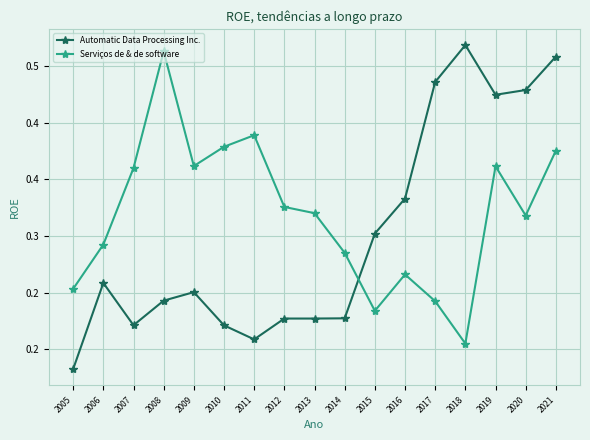

Reading left to right, what are all the values shown in this chart?

Automatic Data Processing Inc.: 2005=0.2	2006=0.3	2007=0.2	2008=0.2	2009=0.3	2010=0.2	2011=0.2	2012=0.2	2013=0.2	2014=0.2	2015=0.3	2016=0.3	2017=0.4	2018=0.5	2019=0.4	2020=0.4	2021=0.5
Serviços de & de software: 2005=0.3	2006=0.3	2007=0.4	2008=0.5	2009=0.4	2010=0.4	2011=0.4	2012=0.3	2013=0.3	2014=0.3	2015=0.2	2016=0.3	2017=0.2	2018=0.2	2019=0.4	2020=0.3	2021=0.4